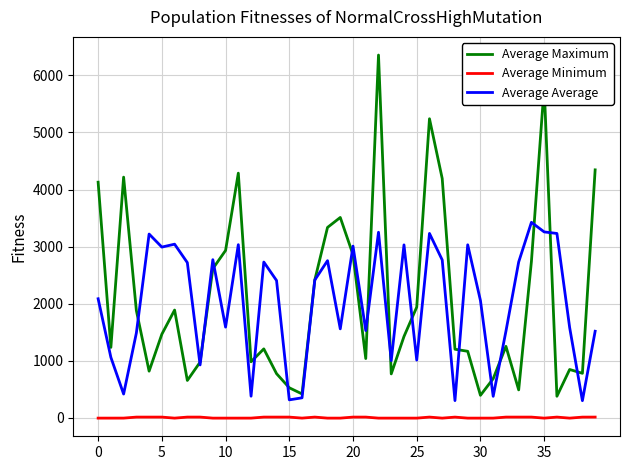

How many lines are shown in the chart?

3